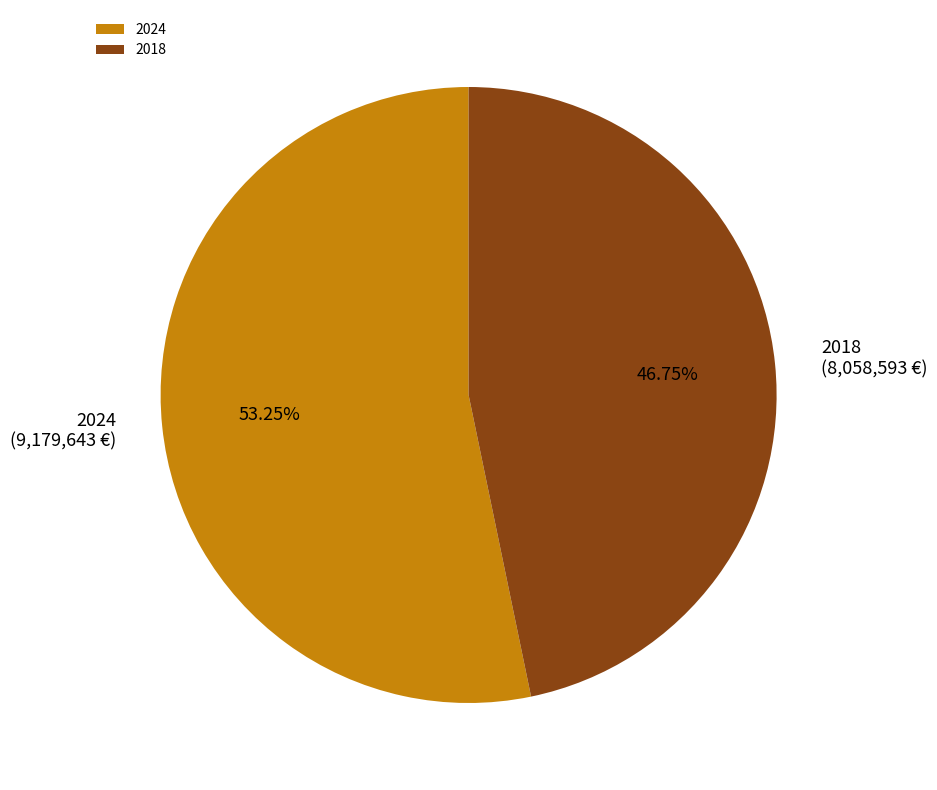

Rank the categories by value from lowest to highest.

2018, 2024